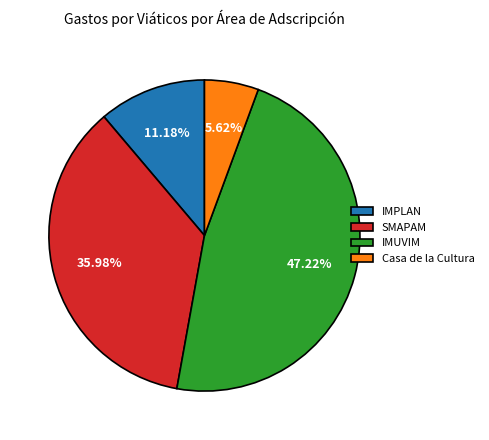

To the nearest percent, what is the combined percentage of SMAPAM and IMUVIM?

83%